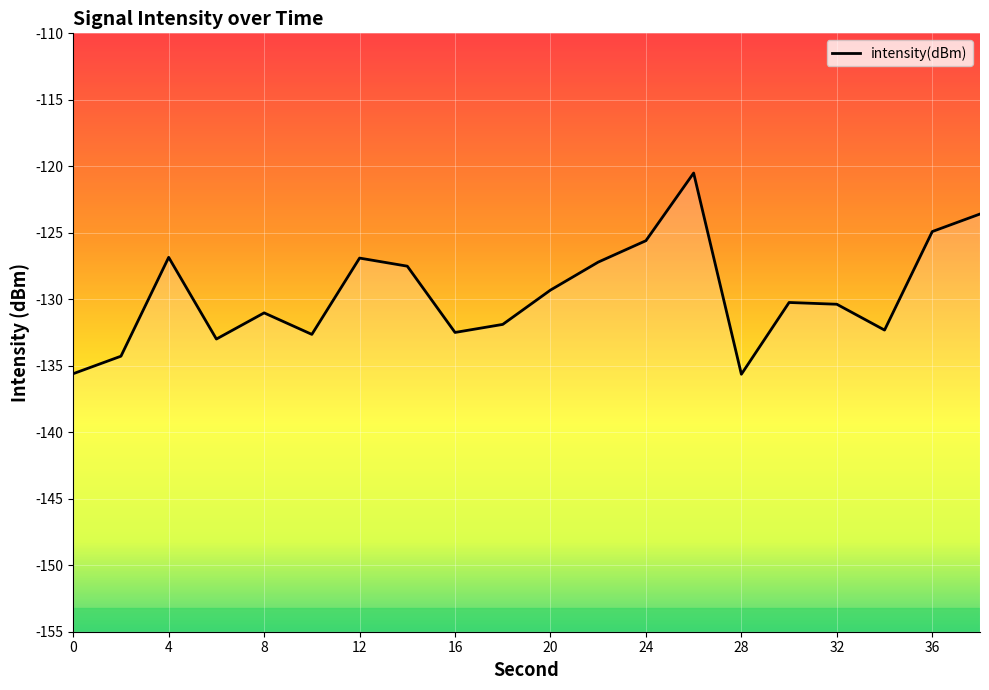

How many points are higher than both their immediate neighbors (excluding endpoints)?

5